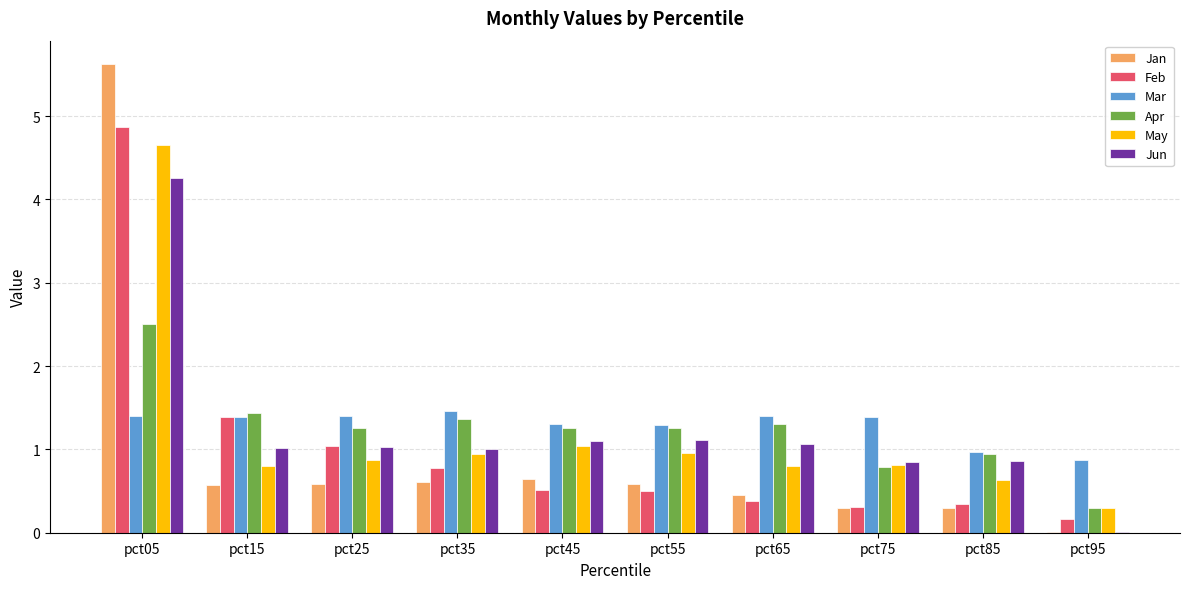

What is the sum of all Feb values?

10.3